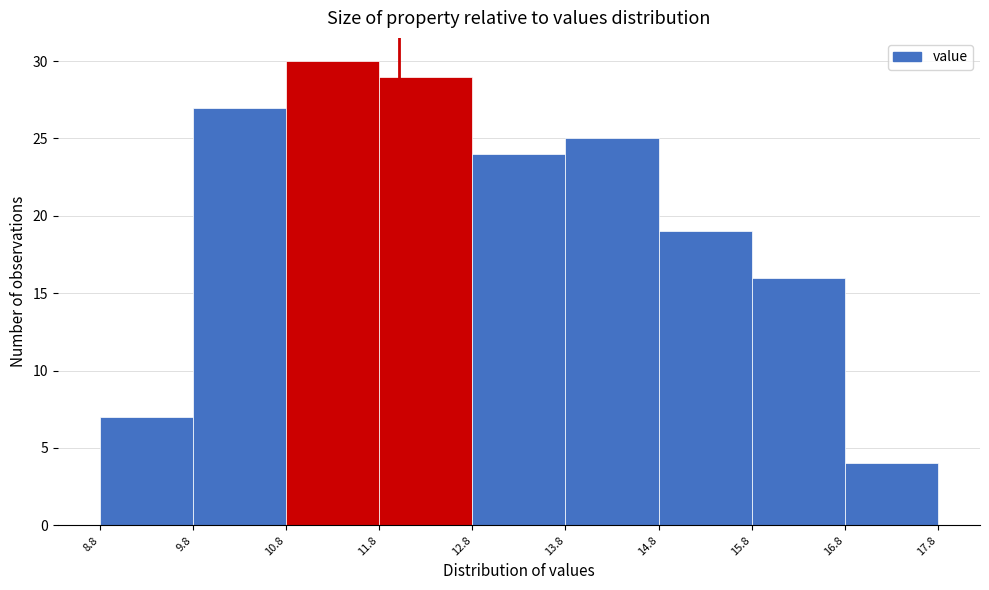

Reading left to right, list every bar in this chart as the range it spans on the x-axis followed by its height. The values are not printed on the chart, so give them approximately, as read against the axis.

8.8 to 9.8: 7
9.8 to 10.8: 27
10.8 to 11.8: 30
11.8 to 12.8: 29
12.8 to 13.8: 24
13.8 to 14.8: 25
14.8 to 15.8: 19
15.8 to 16.8: 16
16.8 to 17.8: 4